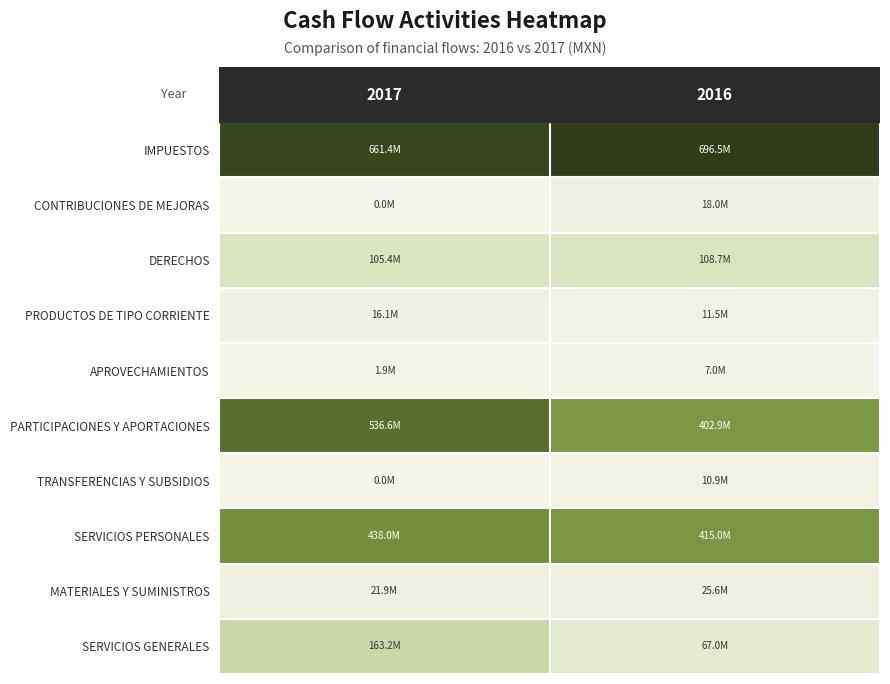

At how many categories does at least one series exceed 70744423?

2